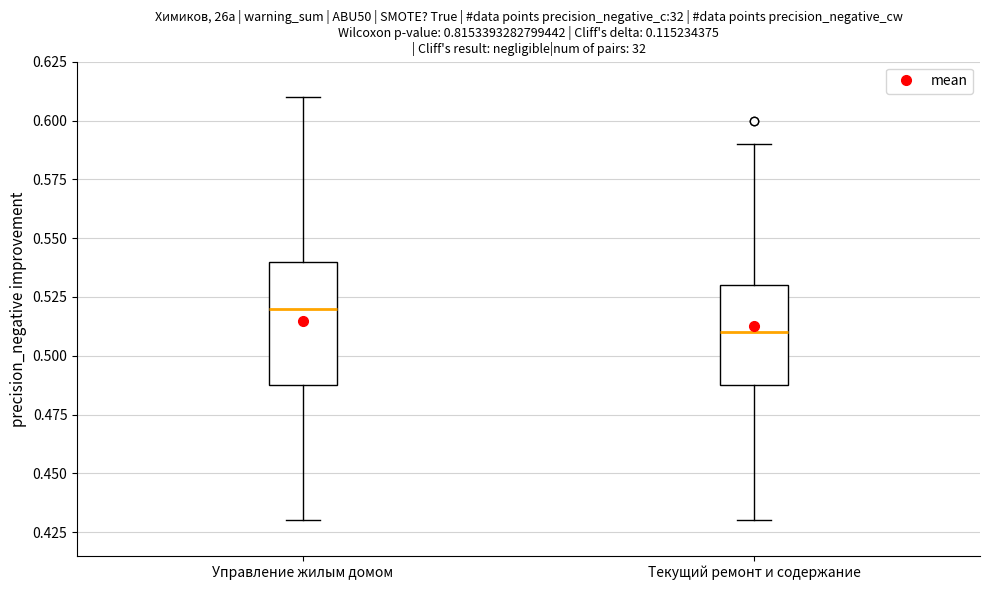

Which box is the tallest, from its lower edge to its upper edge?

Управление жилым домом